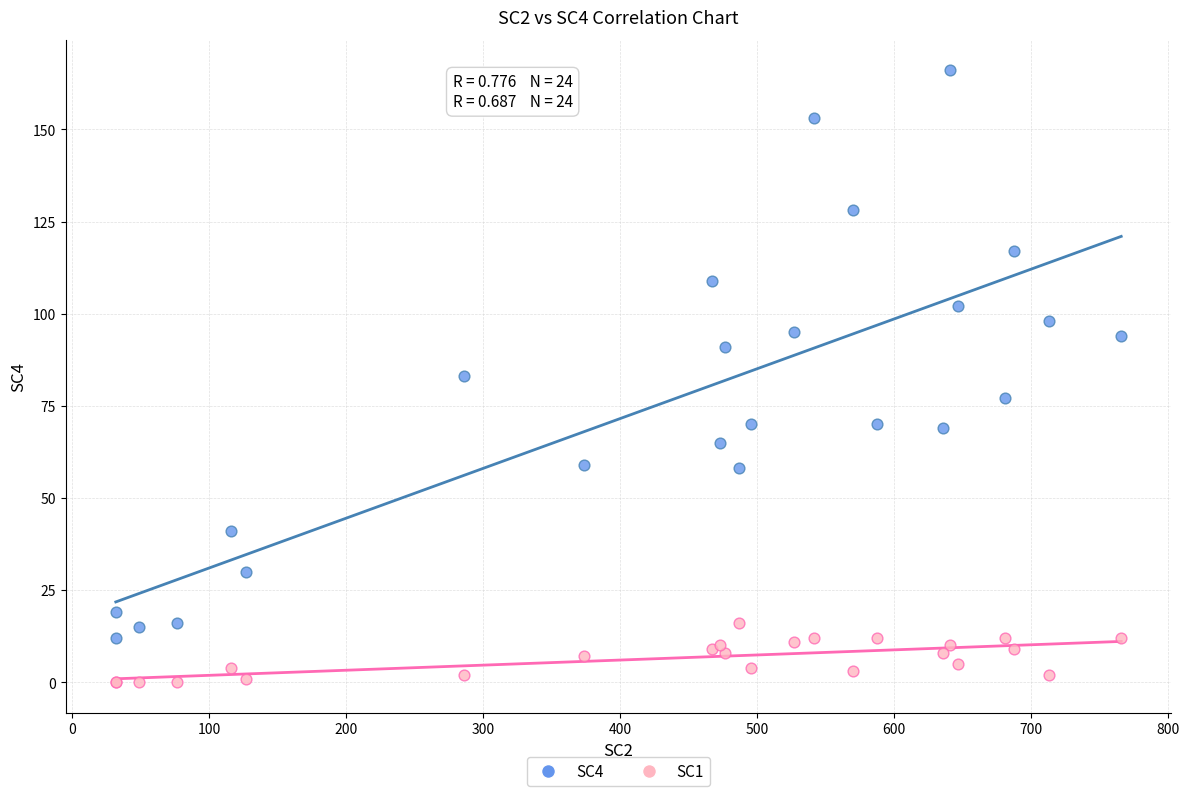

What is the X range (max minus min) for the scatter plot?

734